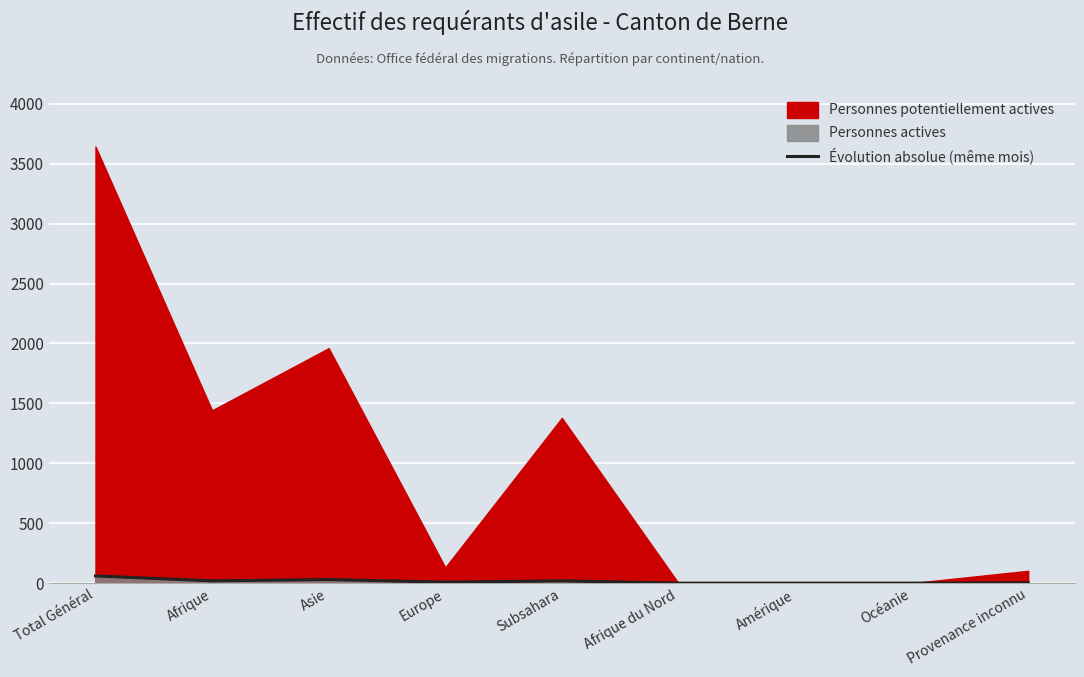

What is the value of the 9th point from the left?

3